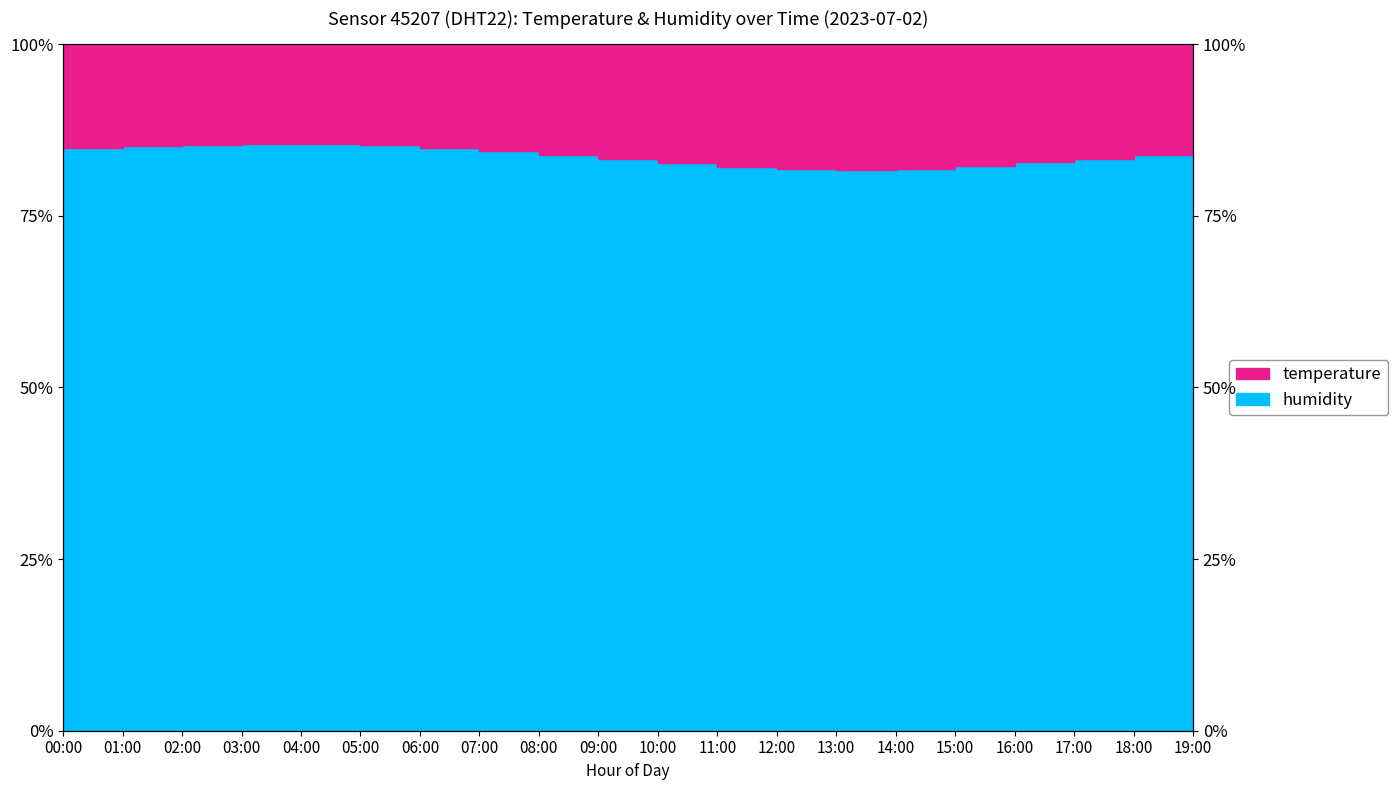

Where is the data nearest to the value 83?

17:00